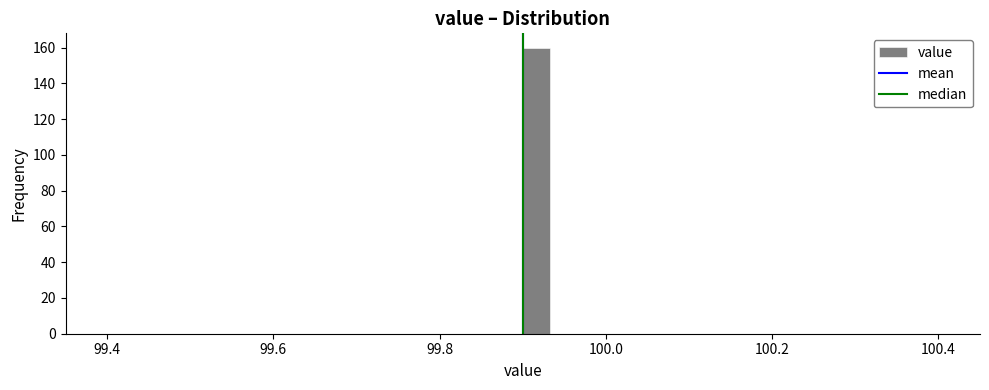

Around what value on the x-axis is the tallest bar? Give the approximate position of its centre, as read against the axis.

99.92